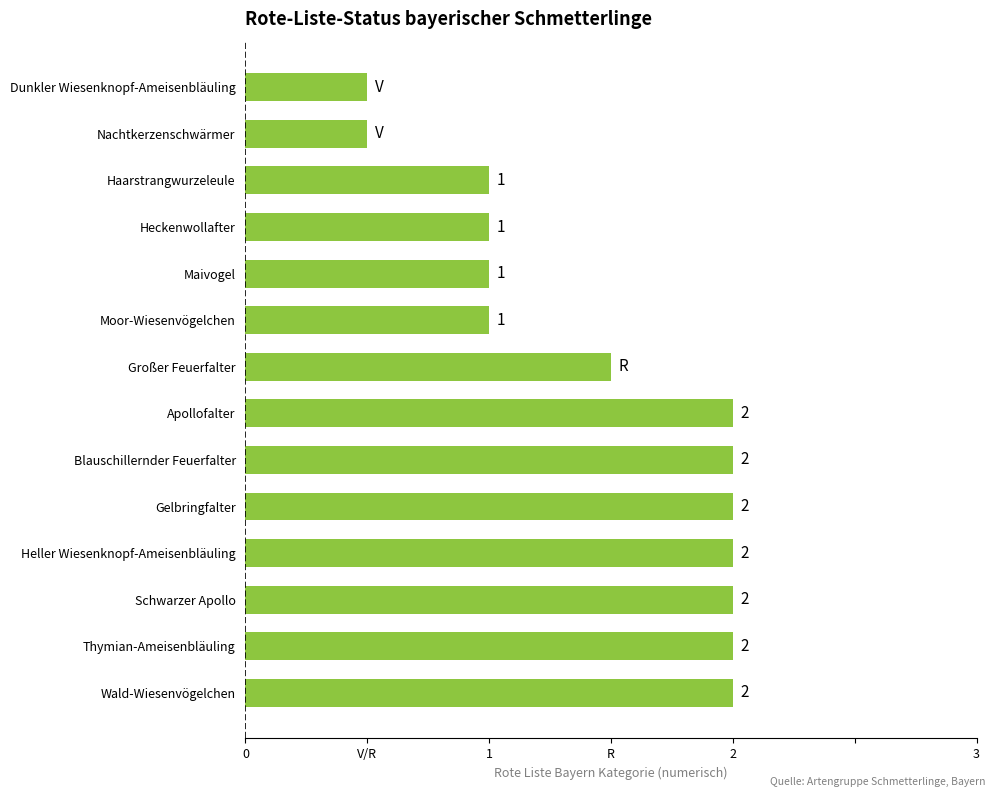

What is the average value?

1.5